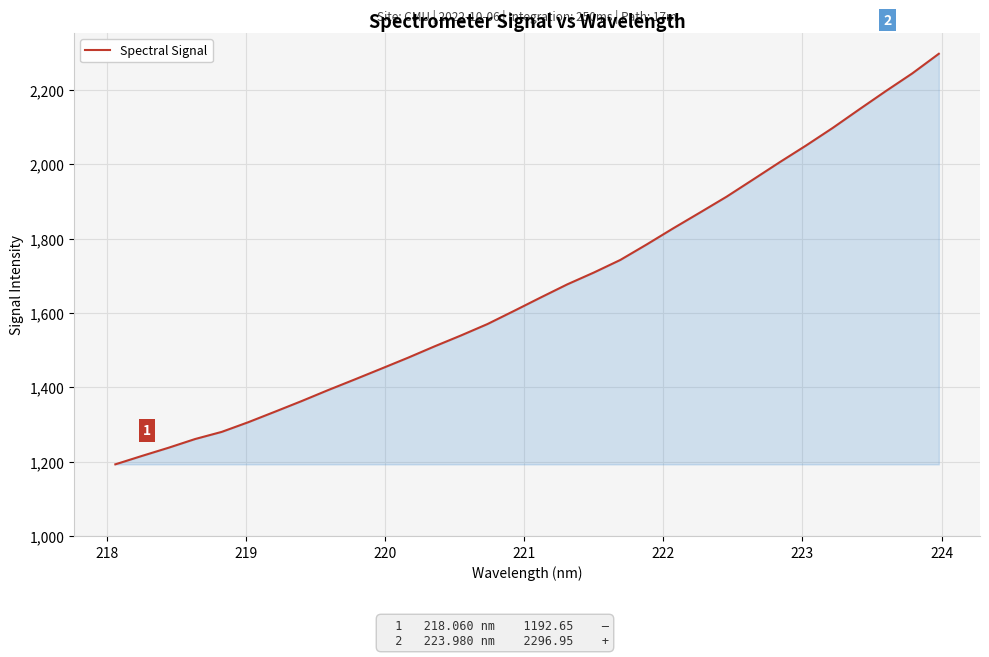

What is the smallest value displayed?

1192.7